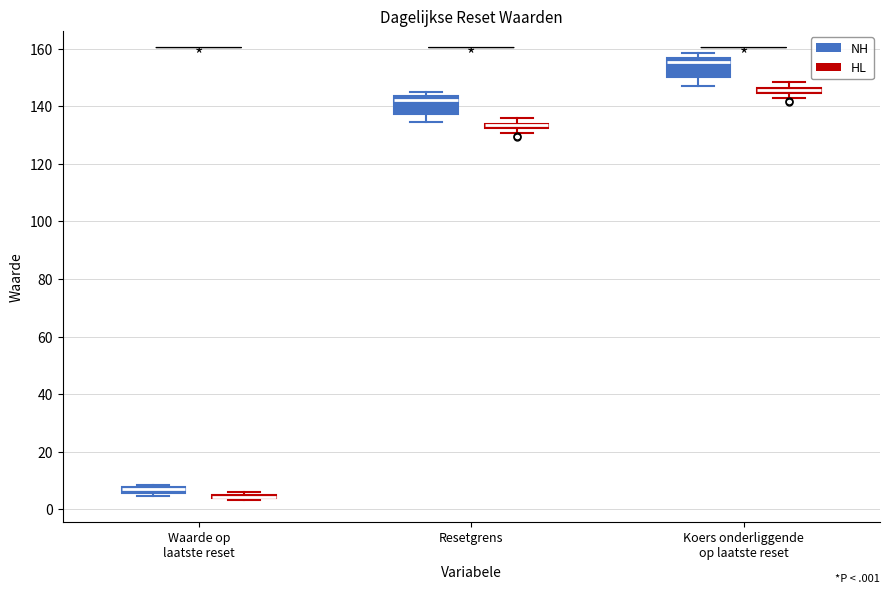

Where does the lower whisker of the box for Koers onderliggende op laatste reset (NH) end on the y-axis? The values are not printed on the chart, so give them approximately, as read against the axis.

146